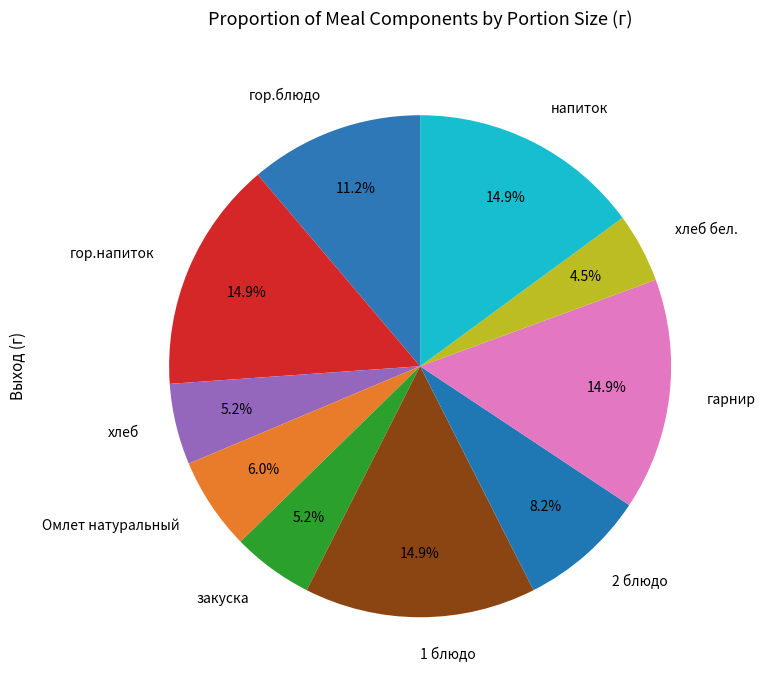

Is the sum of гор.блюдо and гарнир greater than half?

No